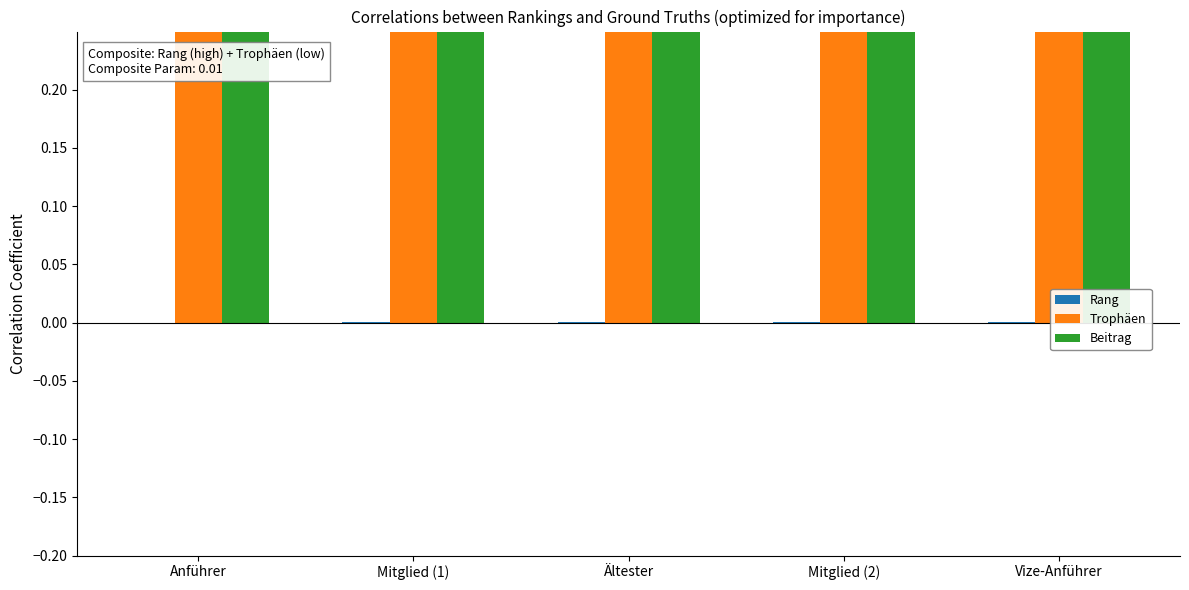

At how many categories does at least one series exceed 0?

5